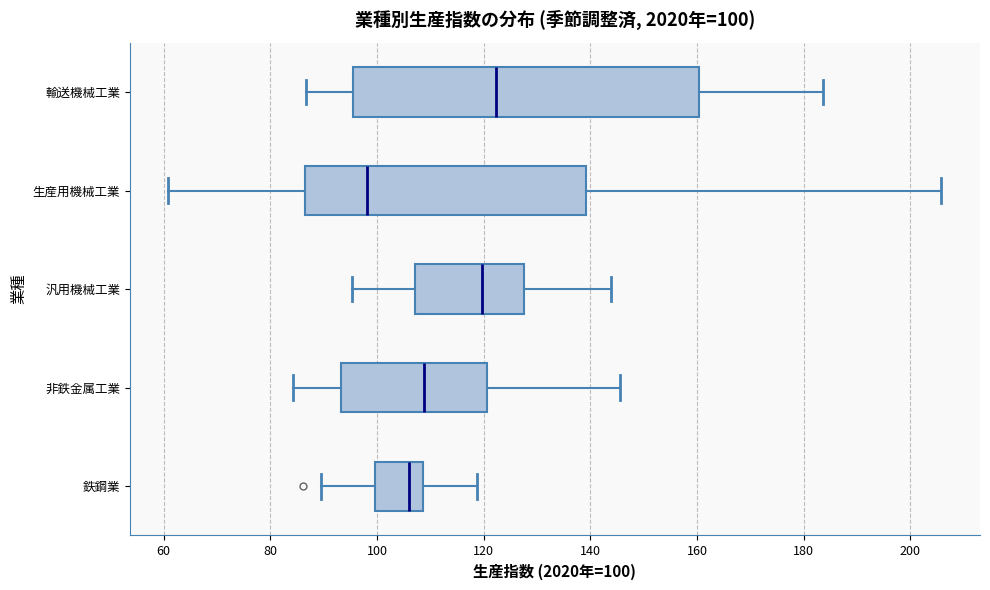

Which box has the furthest to the left median line?

生産用機械工業